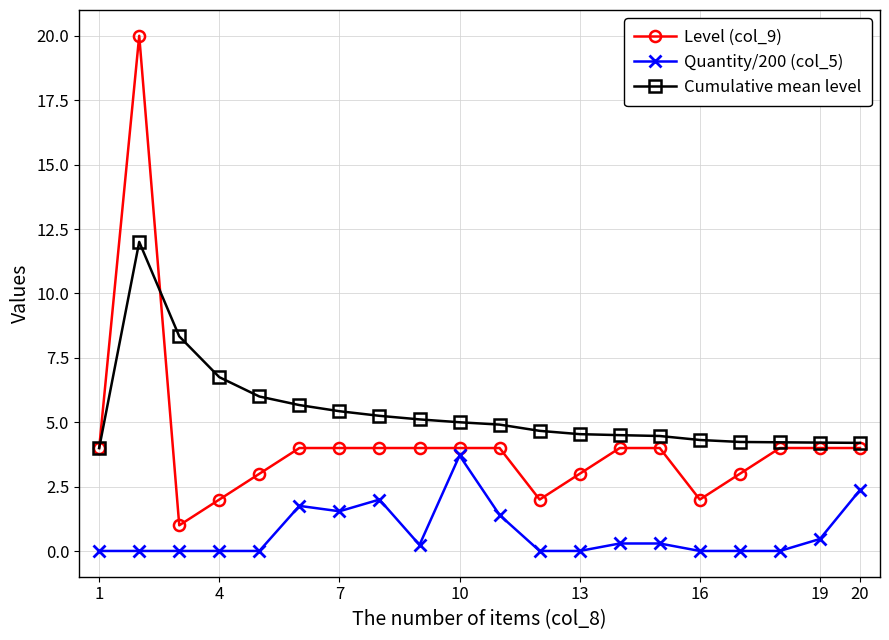

True or false: Quantity/200 (col_5) has more than 0 points higher than both neighbors.

True